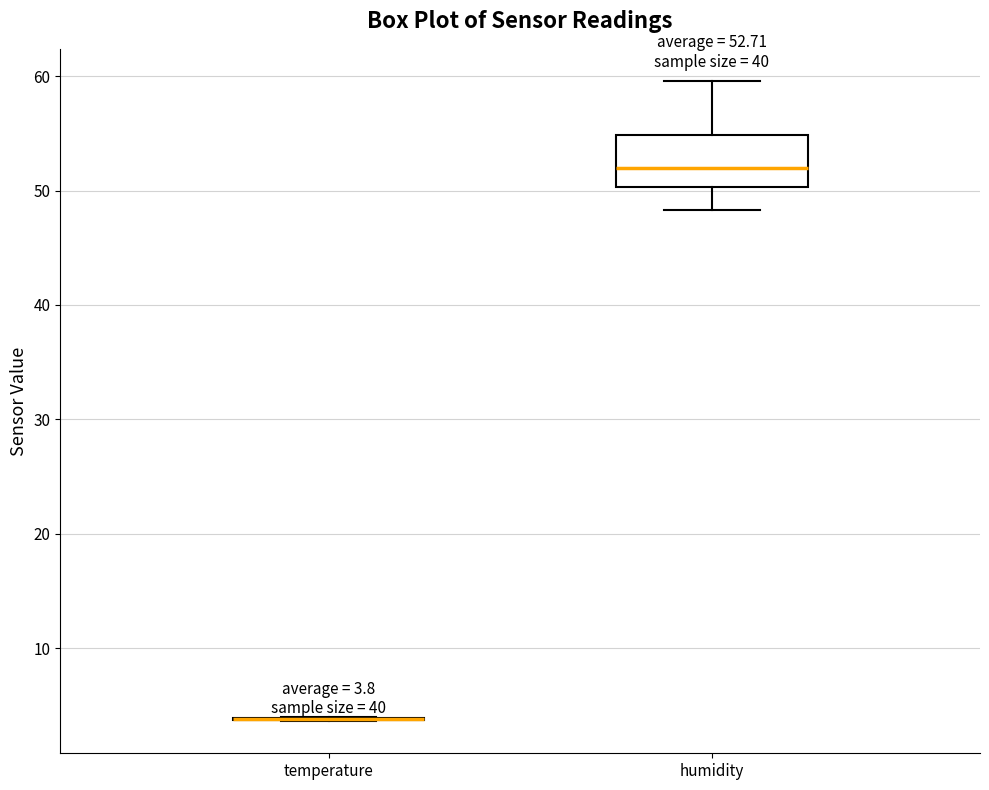

Comparing the boxes themselves (not the whiskers), which one is the tallest?

humidity